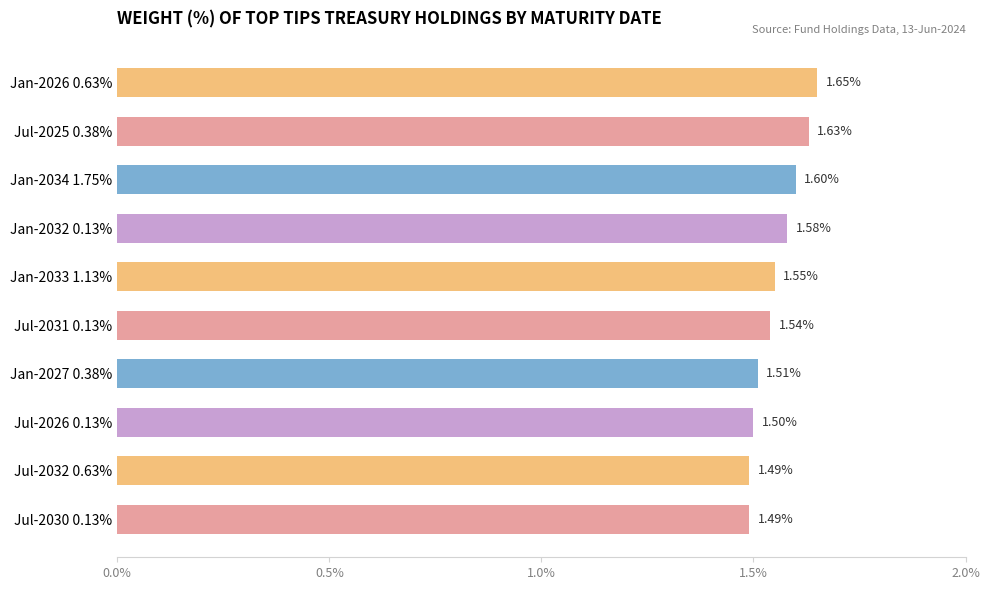

Approximately how many times larger is the value at Jul-2026 0.13% compared to Jul-2032 0.63%?

1.0